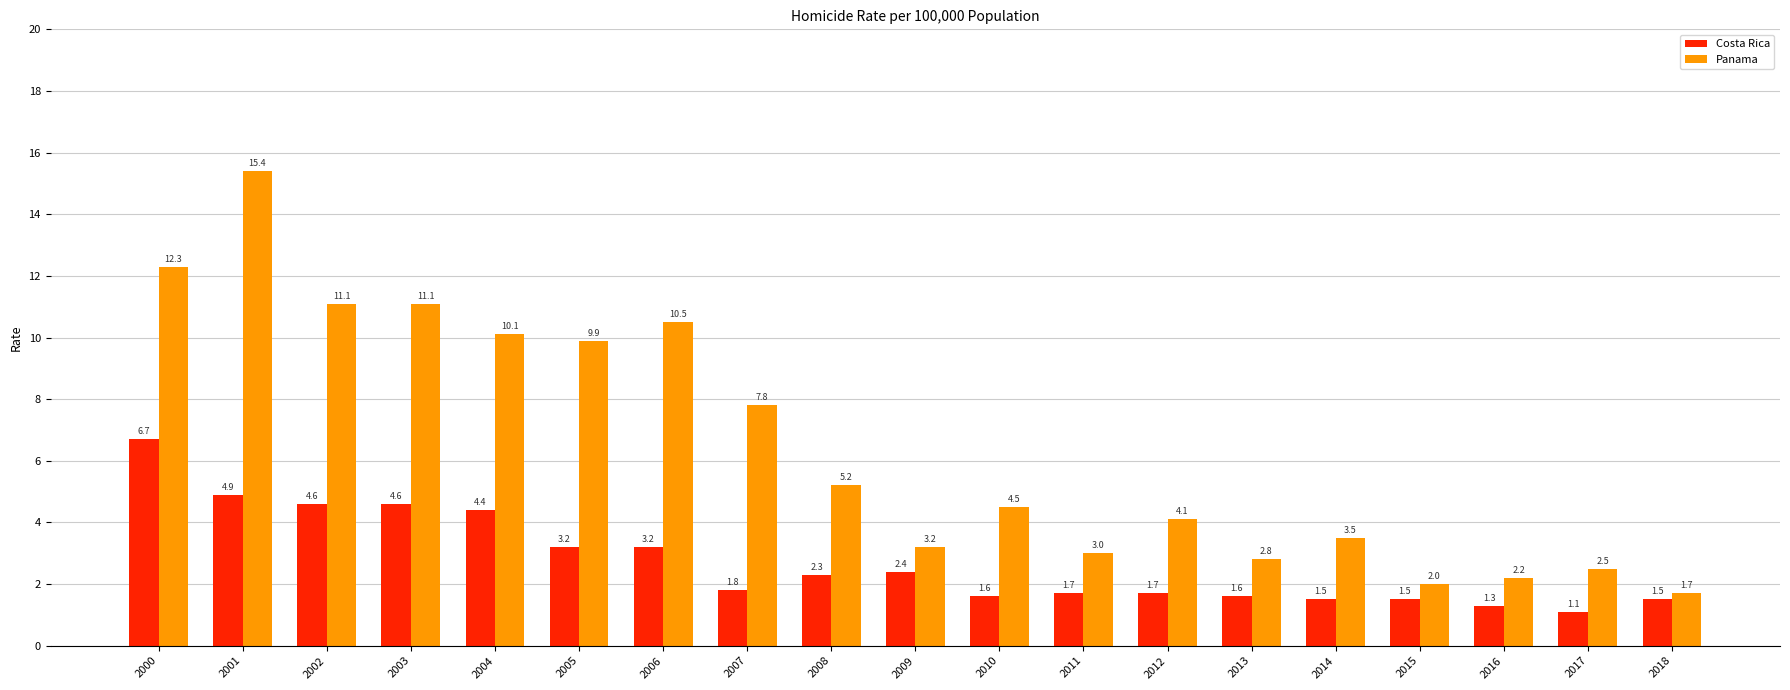

What is the approximate value of Costa Rica at 2009?

2.4